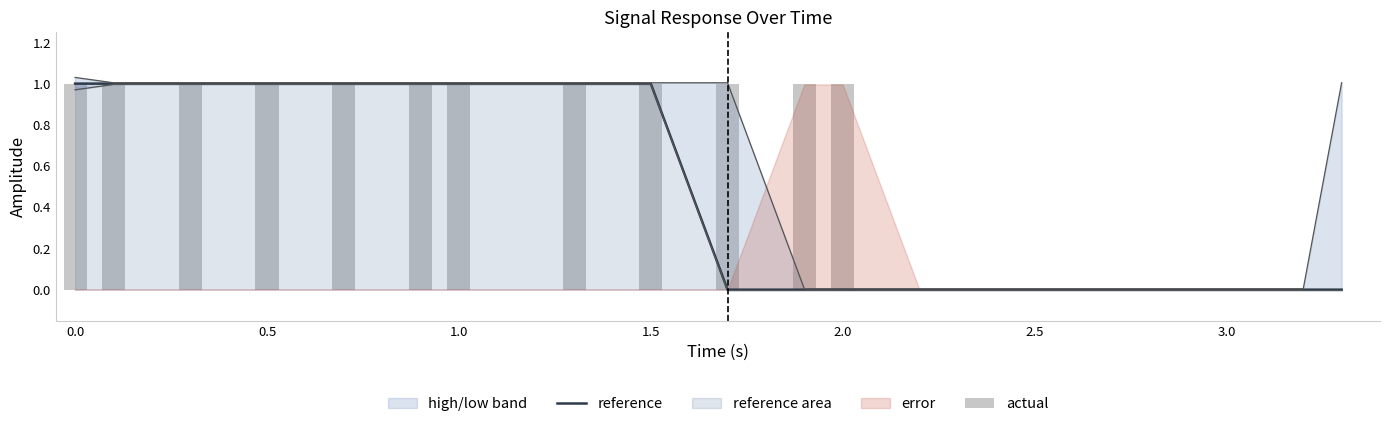

The reference series shows 2 at 0.0. True or false?

False